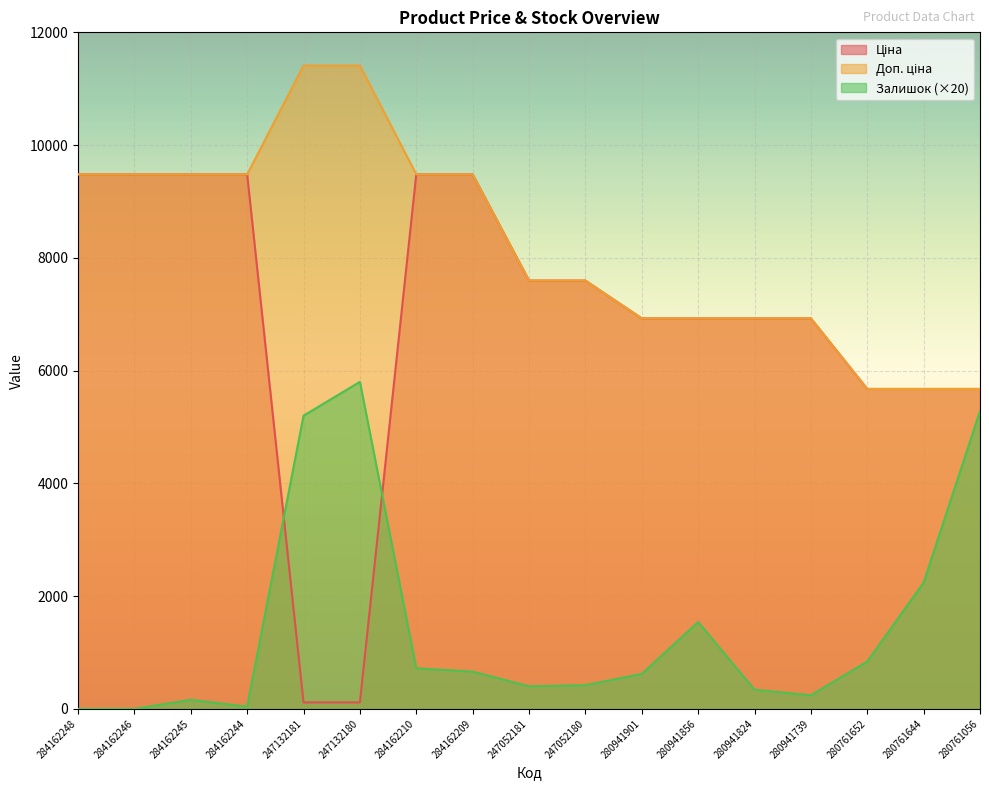

What is the difference between the highest and lowest values at 247132181?

11295.9